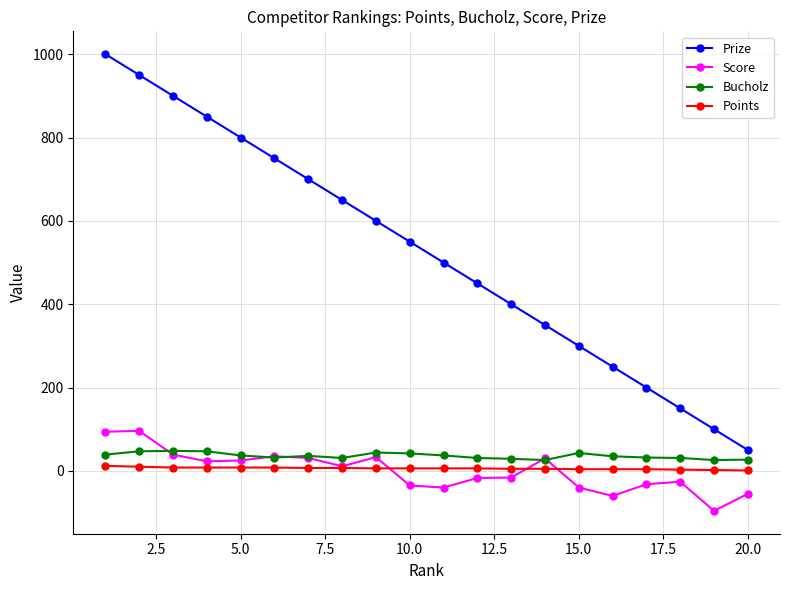

True or false: Score and Prize intersect in this chart.

False